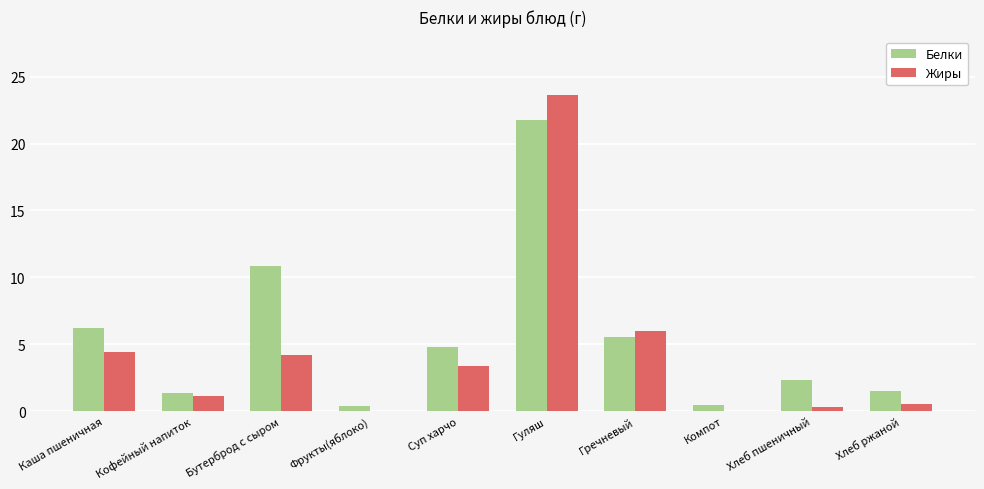

How many groups of bars are there?

10